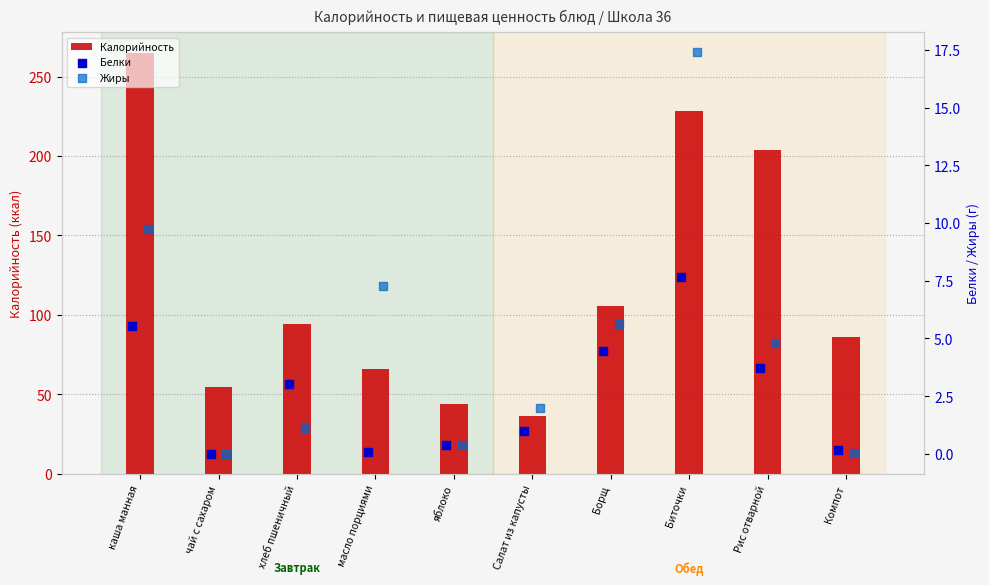

Which series has the largest Y range (max minus min)?

Калорийность